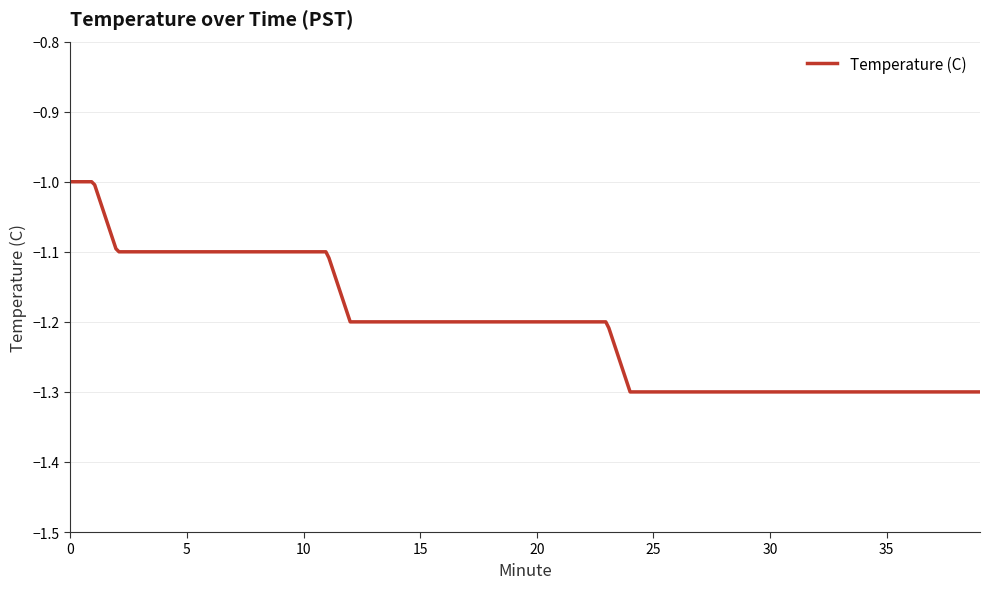

Is this an area chart (filled region under the line)?

No